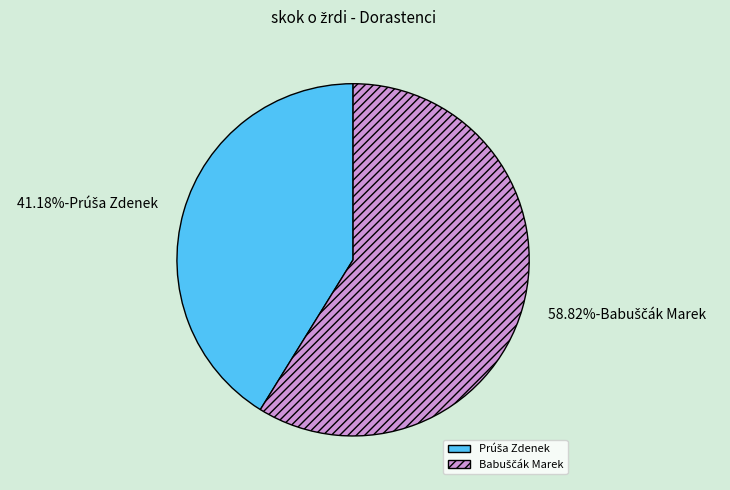

Is there any slice that represents more than half of the pie?

Yes